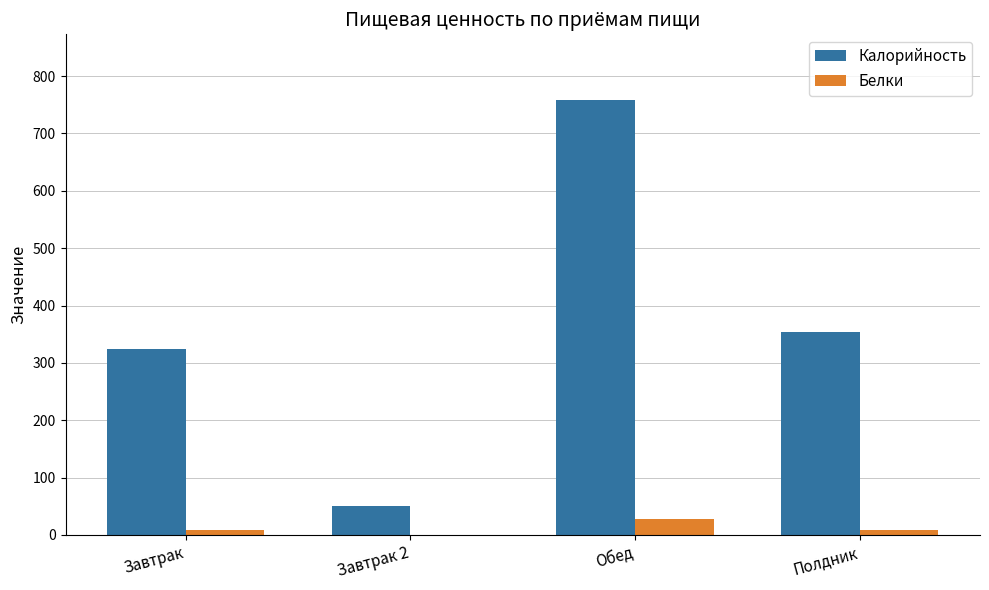

What is the total value across all series at Обед?

787.0